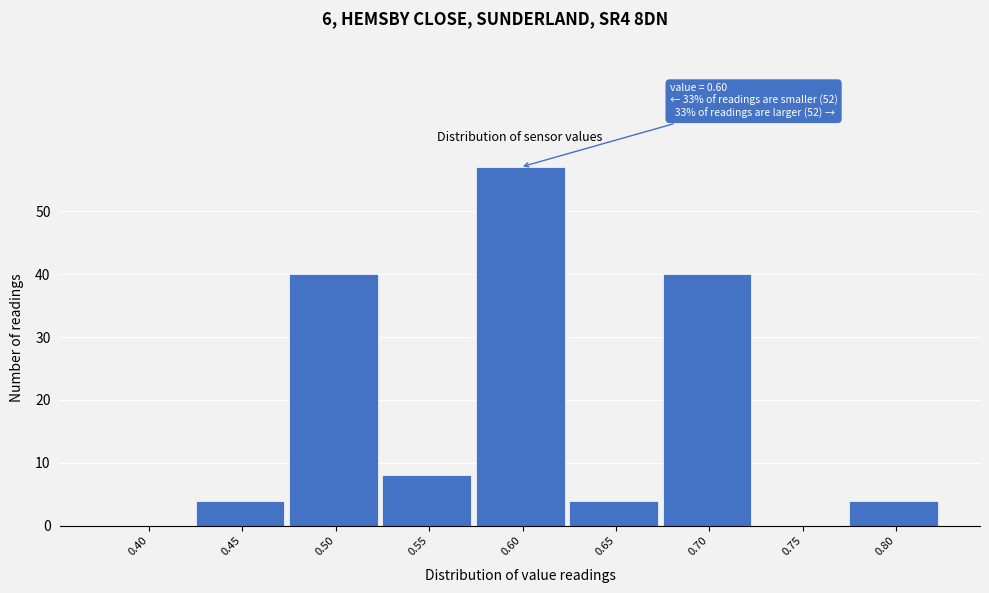

Reading right to left, what are all the values shown in this chart?

0.80=4	0.75=0	0.70=40	0.65=4	0.60=57	0.55=8	0.50=40	0.45=4	0.40=0